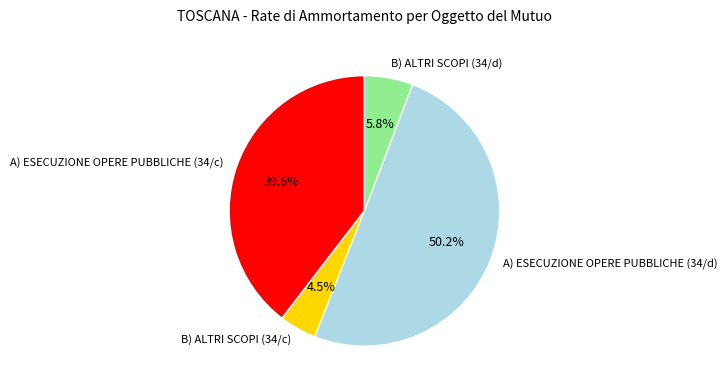

How many slices are in this pie chart?

4